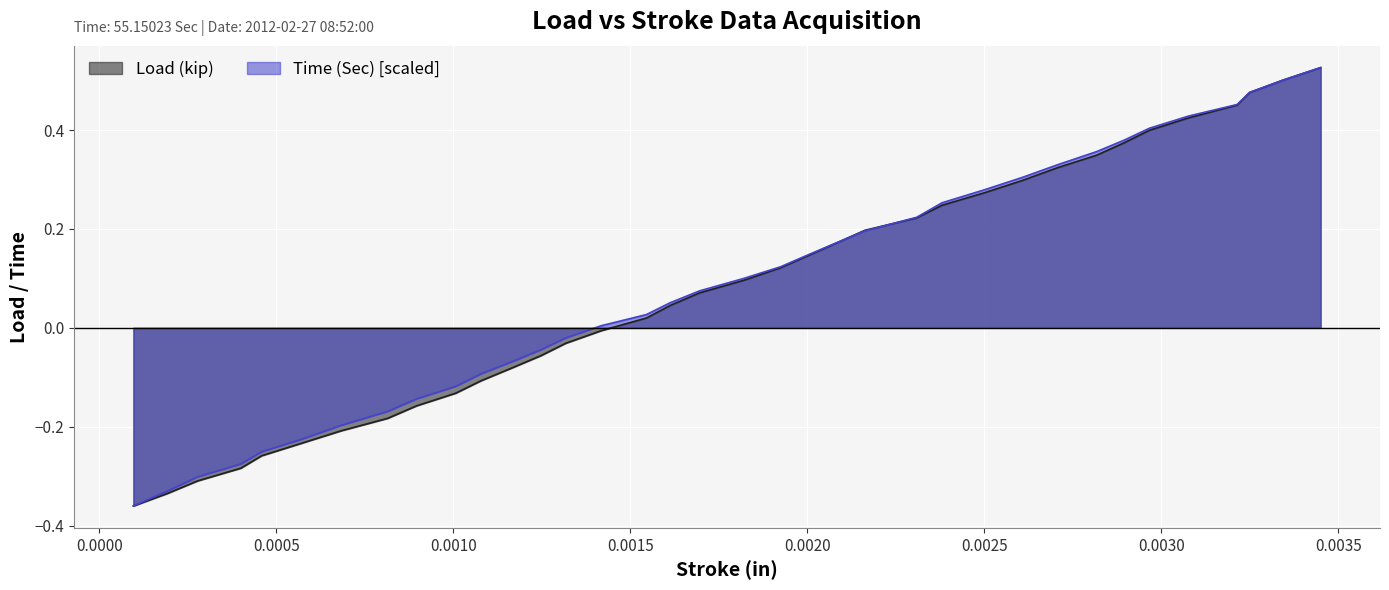

How many lines are shown in the chart?

2